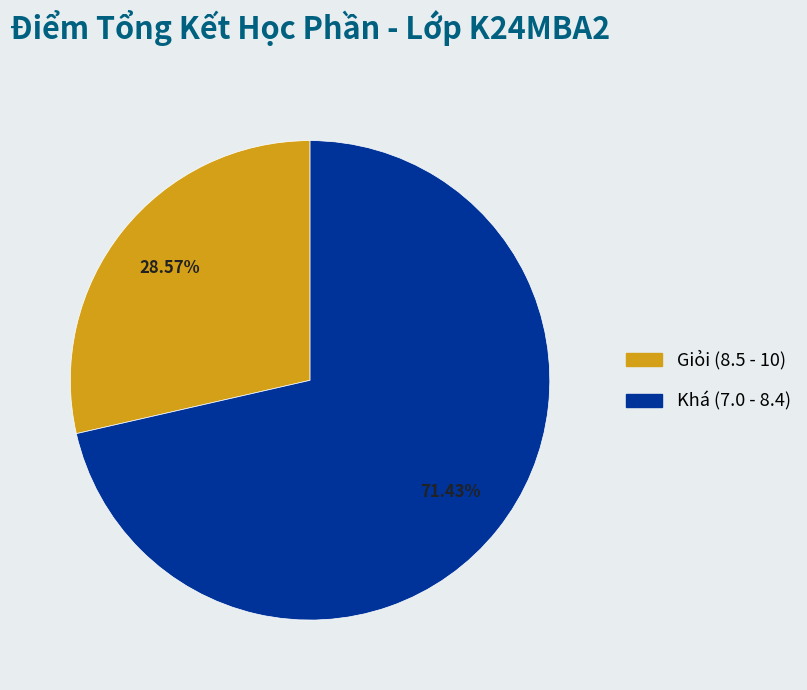

Between Khá (7.0 - 8.4) and Giỏi (8.5 - 10), which is larger?

Khá (7.0 - 8.4)